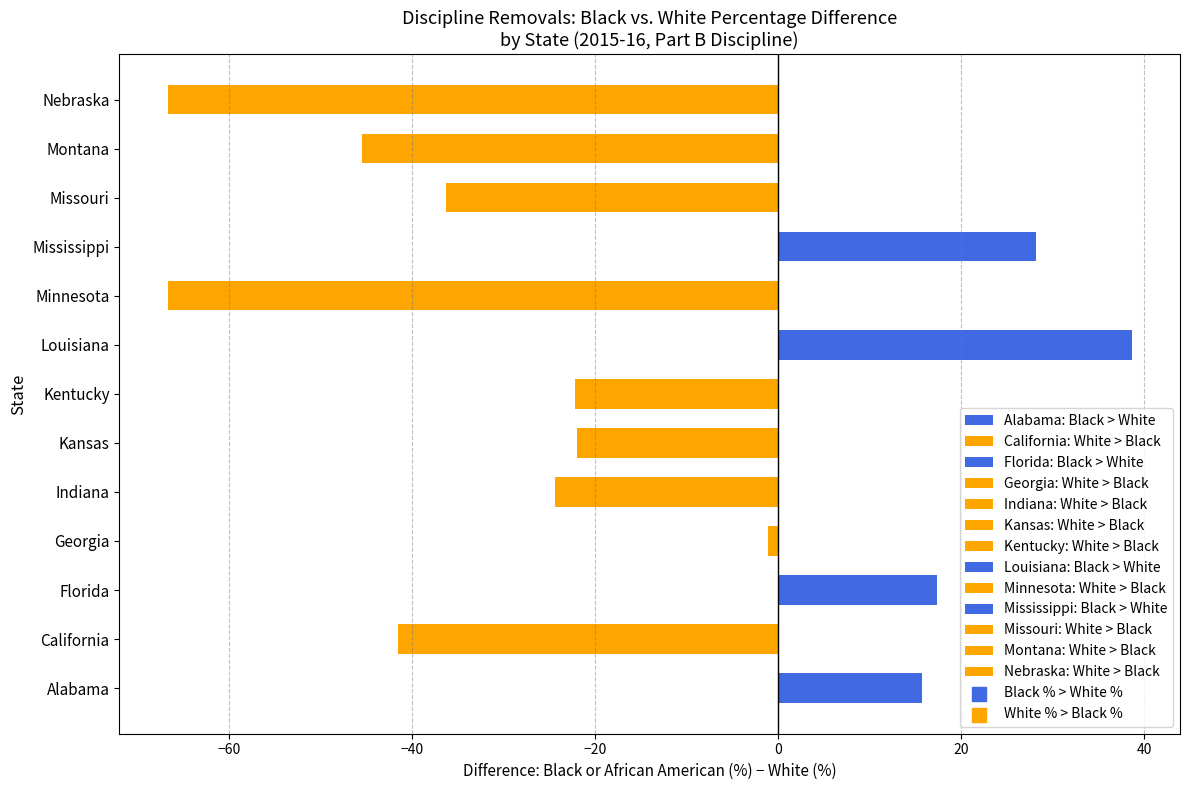

Is it true that the value at Mississippi is 13.7?

False